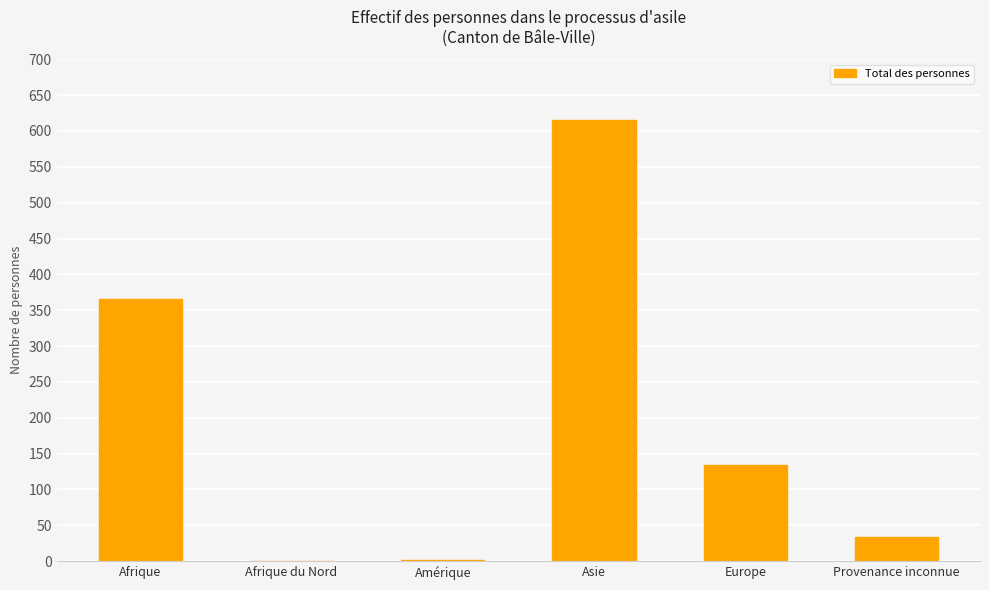

True or false: the data shows 615 at Asie.

True